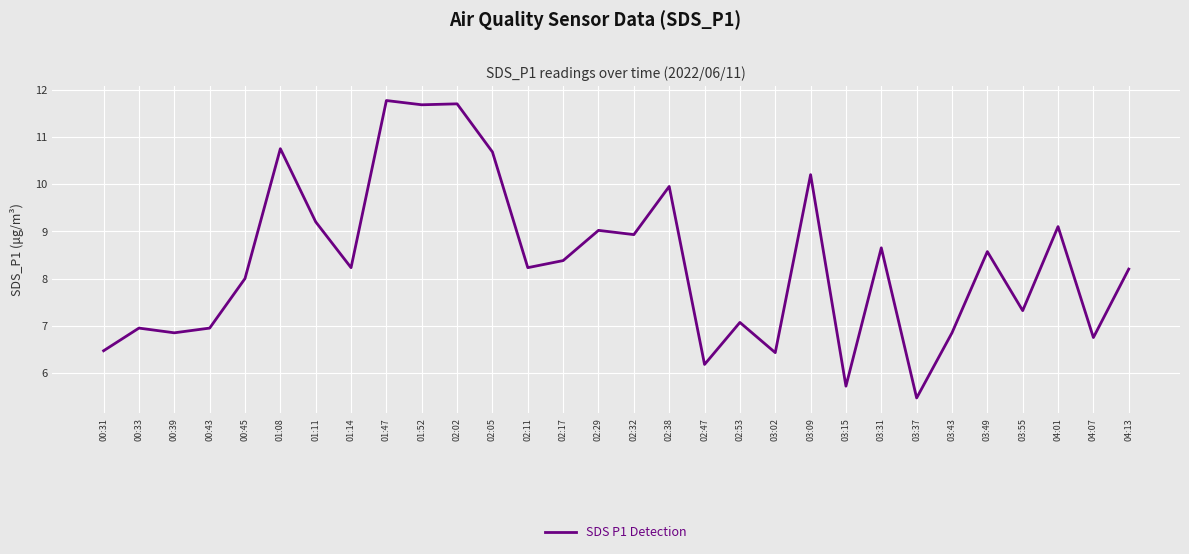

What position from the right is 03:02?

11